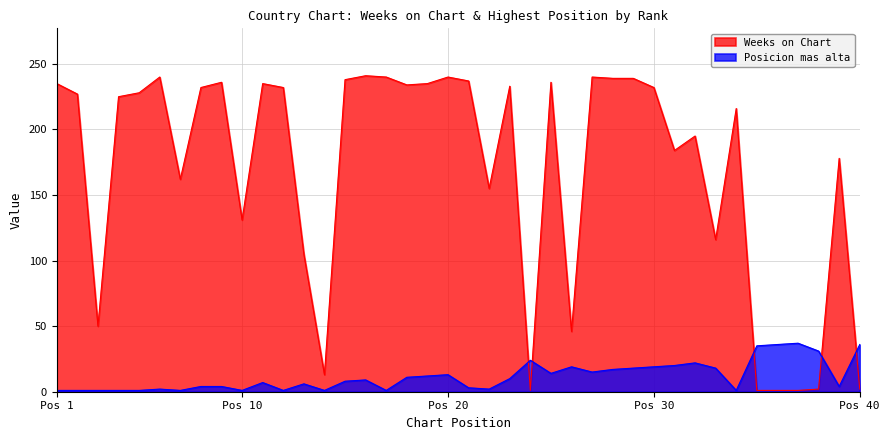

What is the value of the Posicion mas alta point at the 16th from the left?

9